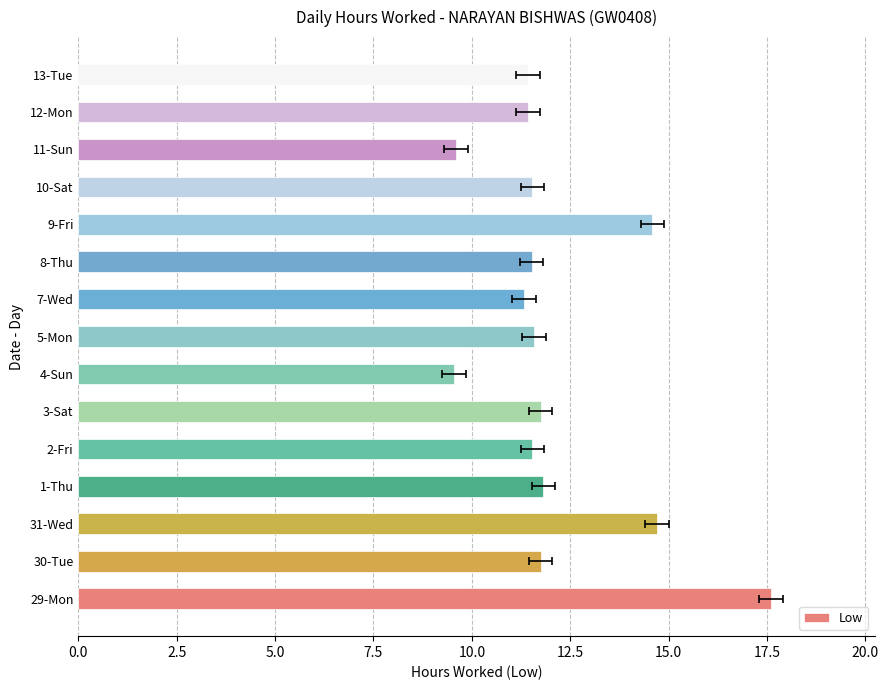

The value at 1-Thu is 21.0. True or false?

False